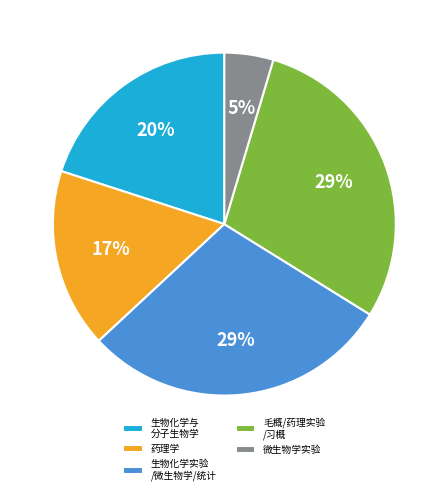

Is there any slice that represents more than half of the pie?

No